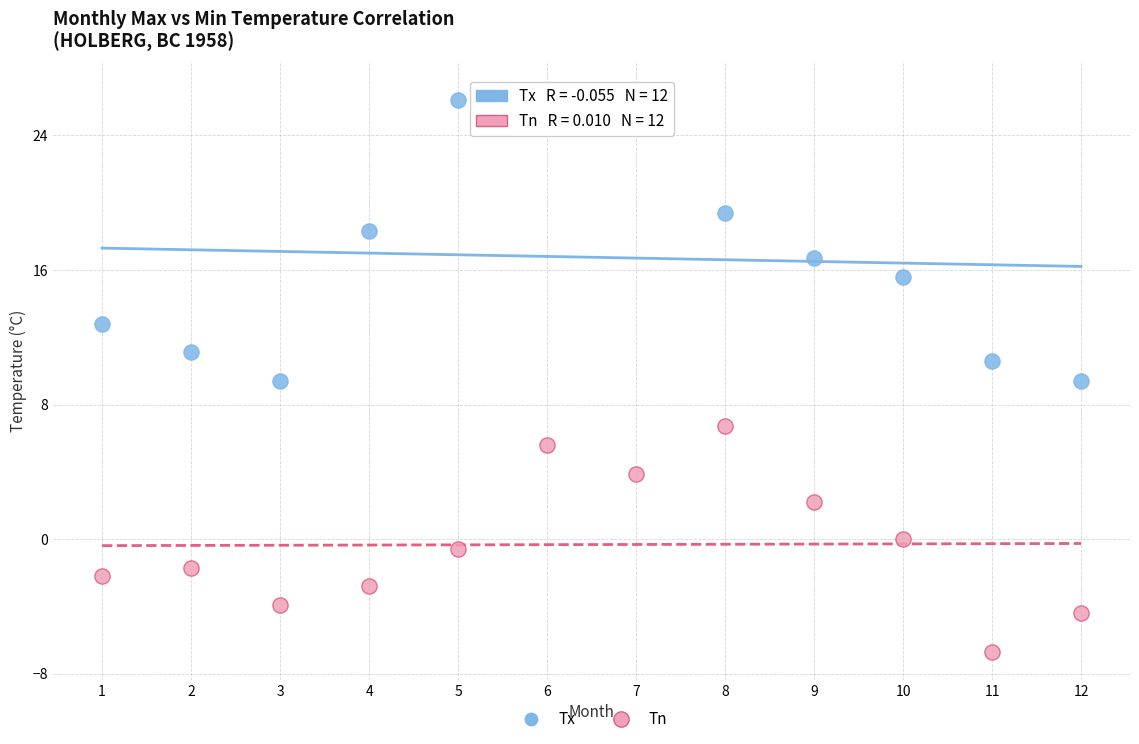

Which series contains the highest Y value?

Tx